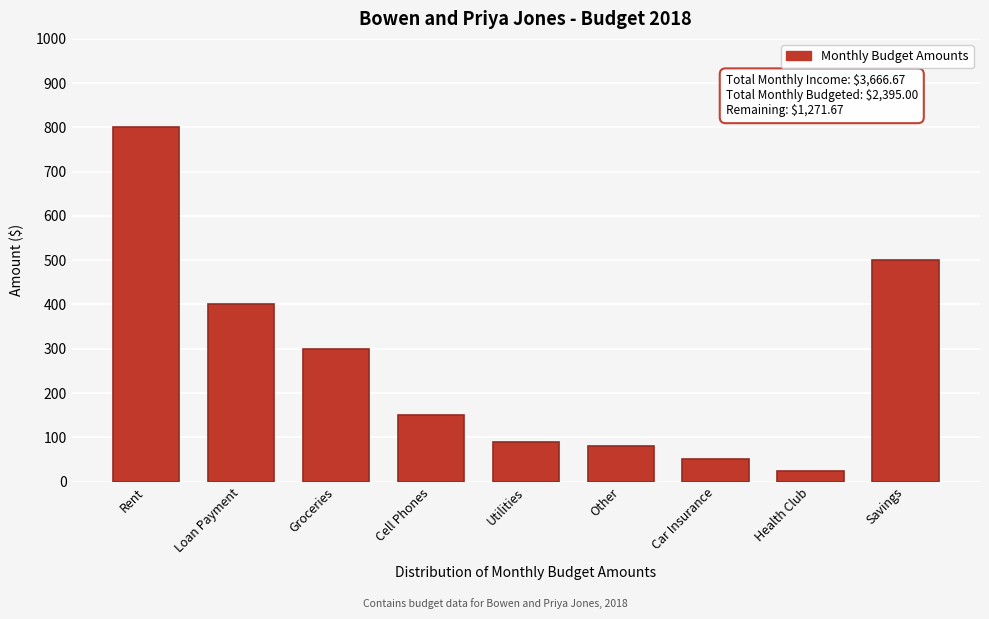

Reading left to right, list all the values displayed in this chart.

800	400	300	150	90	80	50	25	500